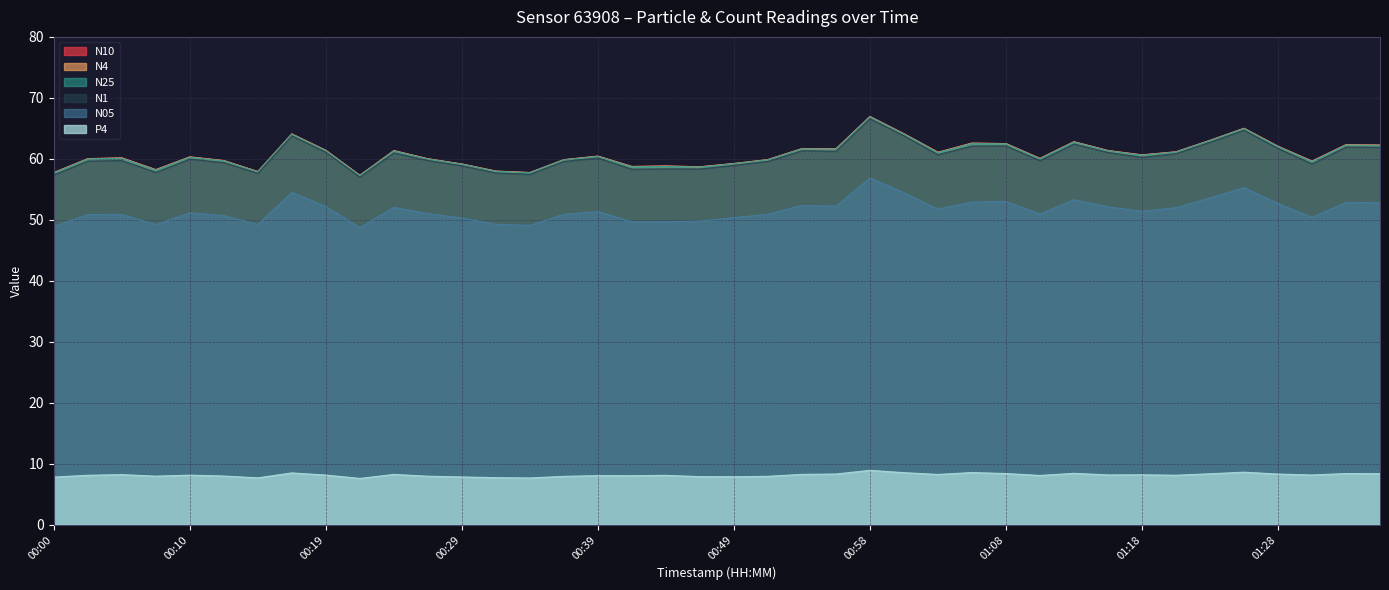

How many values in the N25 series exceed 60?

23